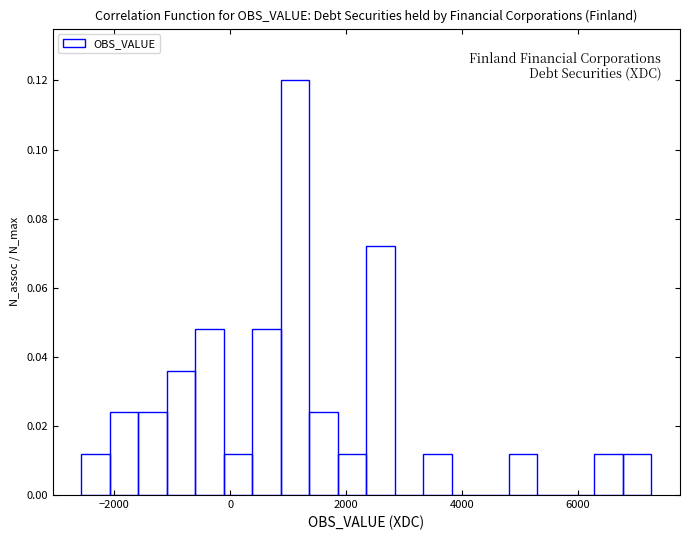

Around what value on the x-axis is the tallest bar? Give the approximate position of its centre, as read against the axis.

1200